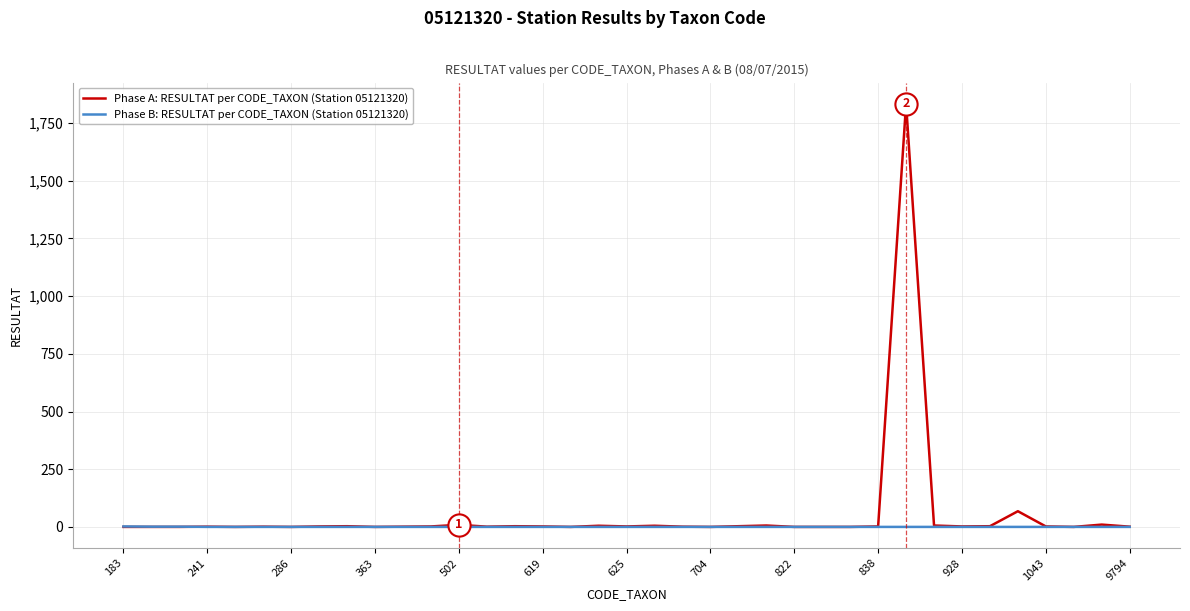

What is the greatest value displayed?

1834